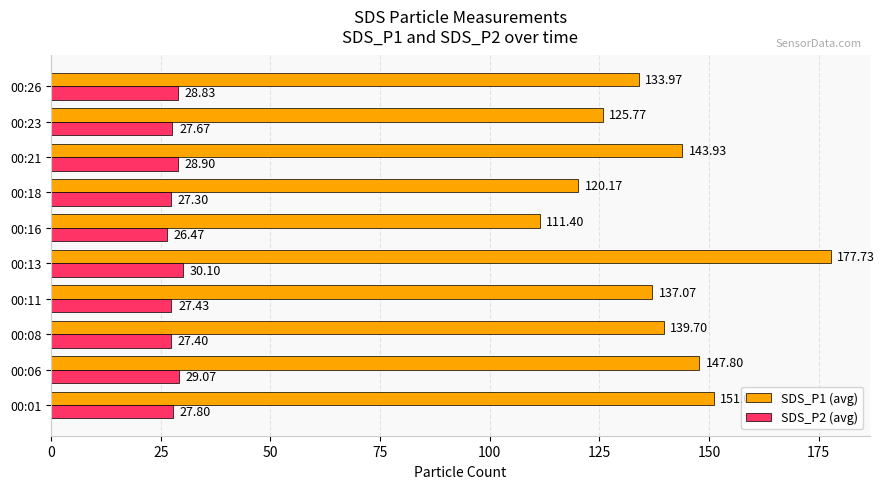

What is the total value across all series at 00:16?

137.9